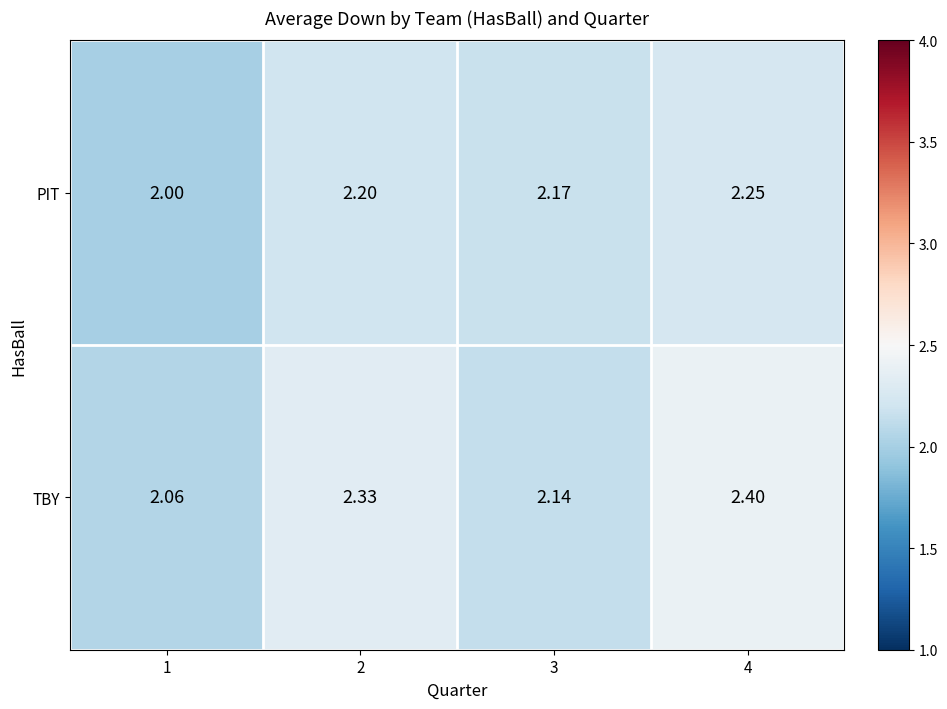

List the series in order of their peak value, lowest first.

PIT, TBY